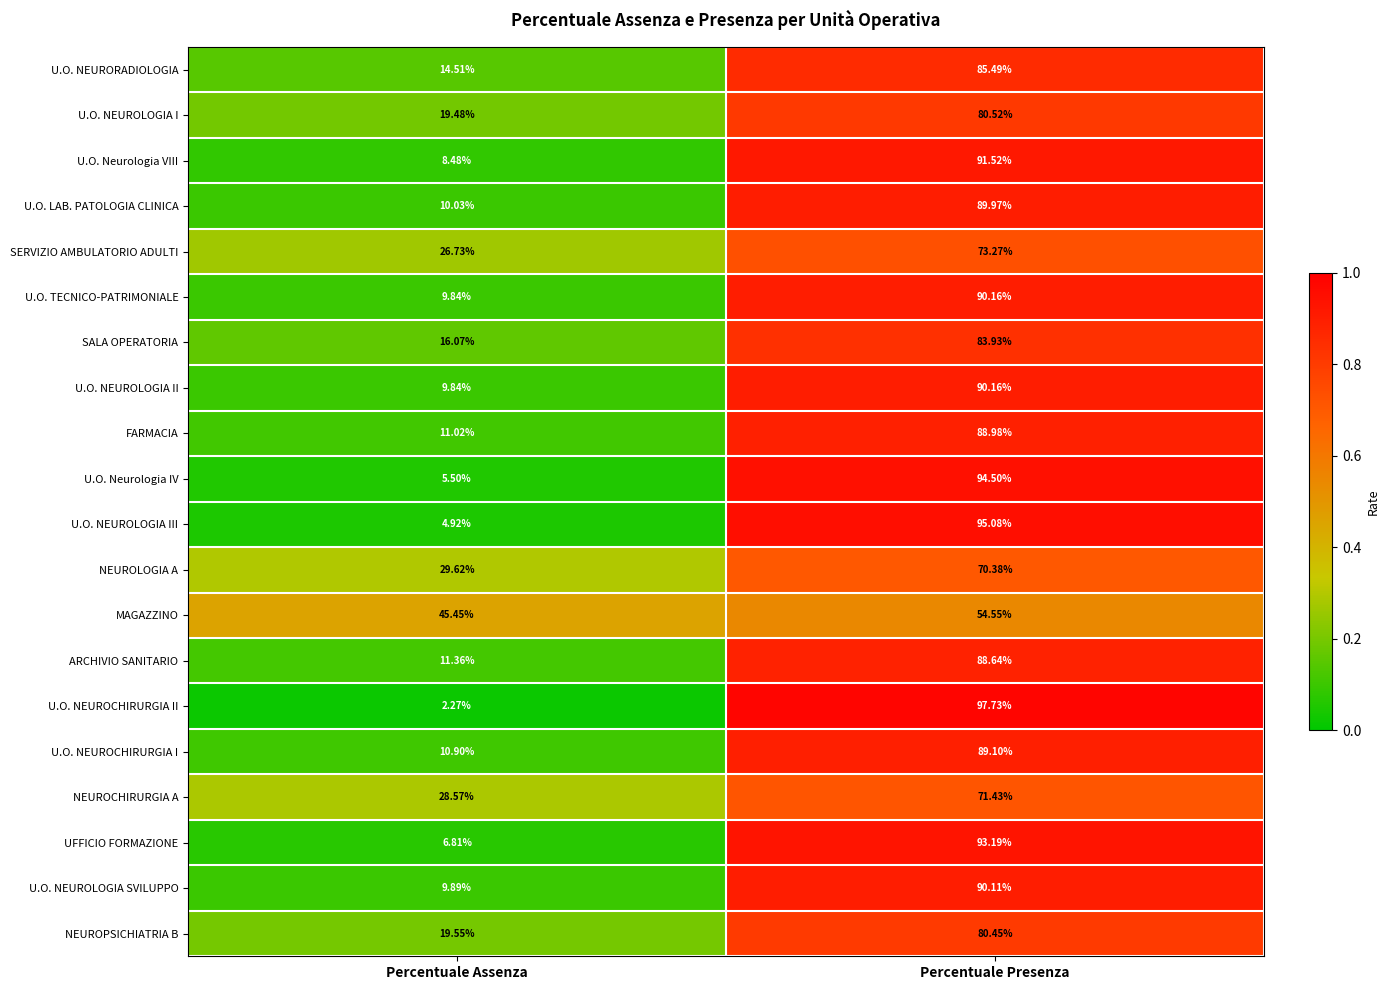

Which category has the highest value across all series?

Percentuale Presenza